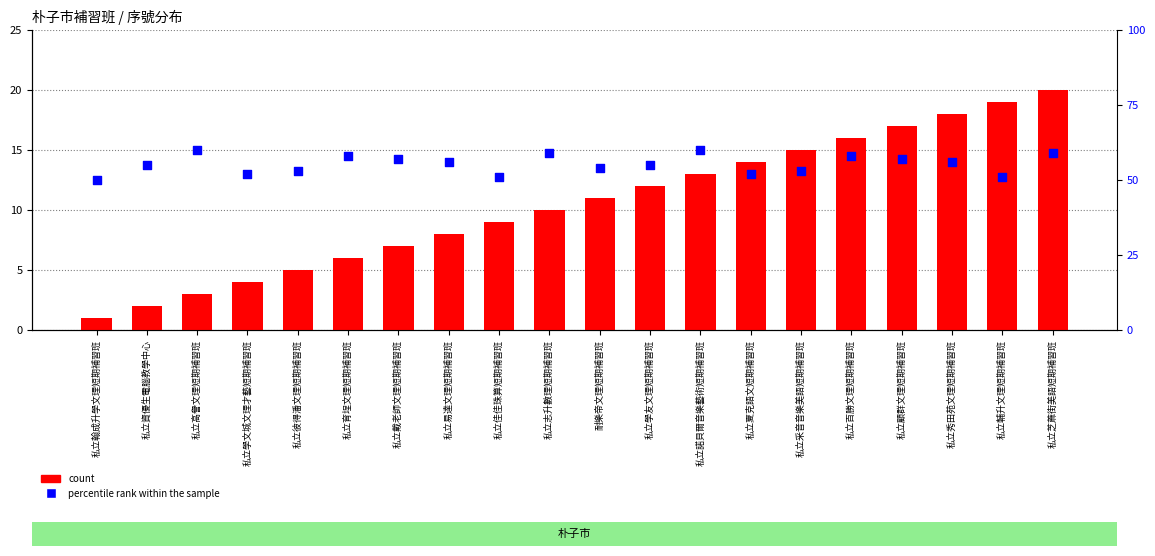

Which series has the largest total across all categories?

percentile rank within the sample